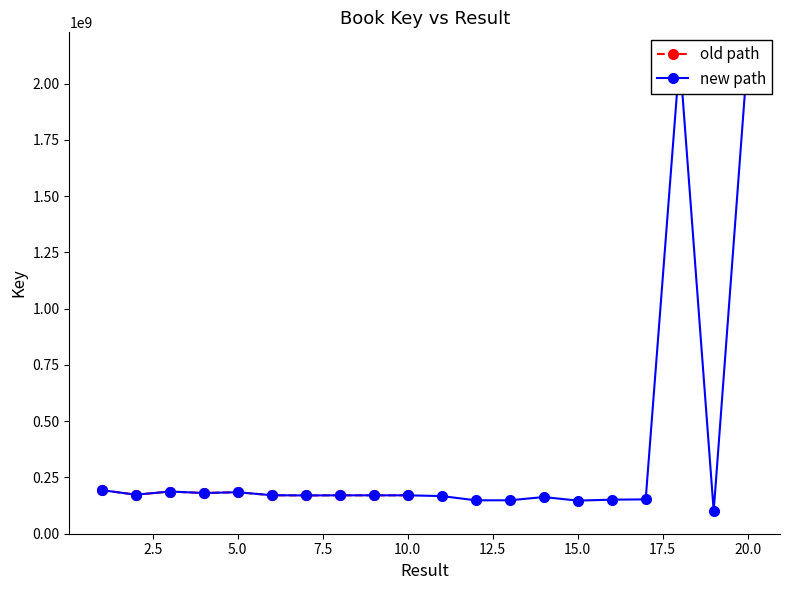

Count the number of values greater than 170126365.

9